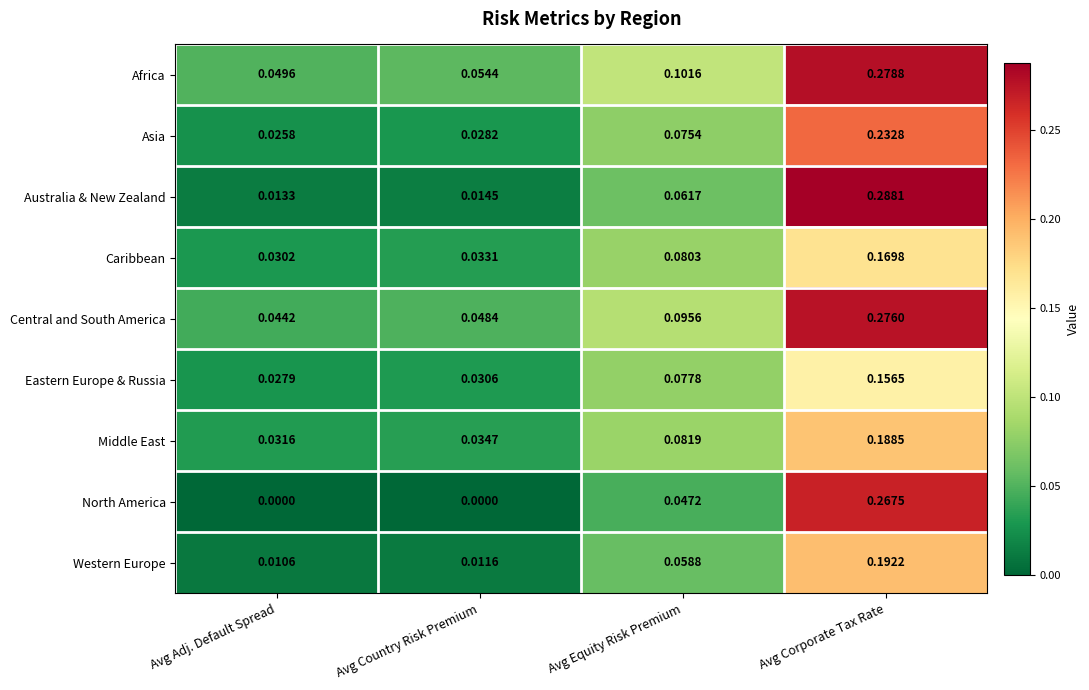

At which category is the sum across all series the highest?

Avg Corporate Tax Rate